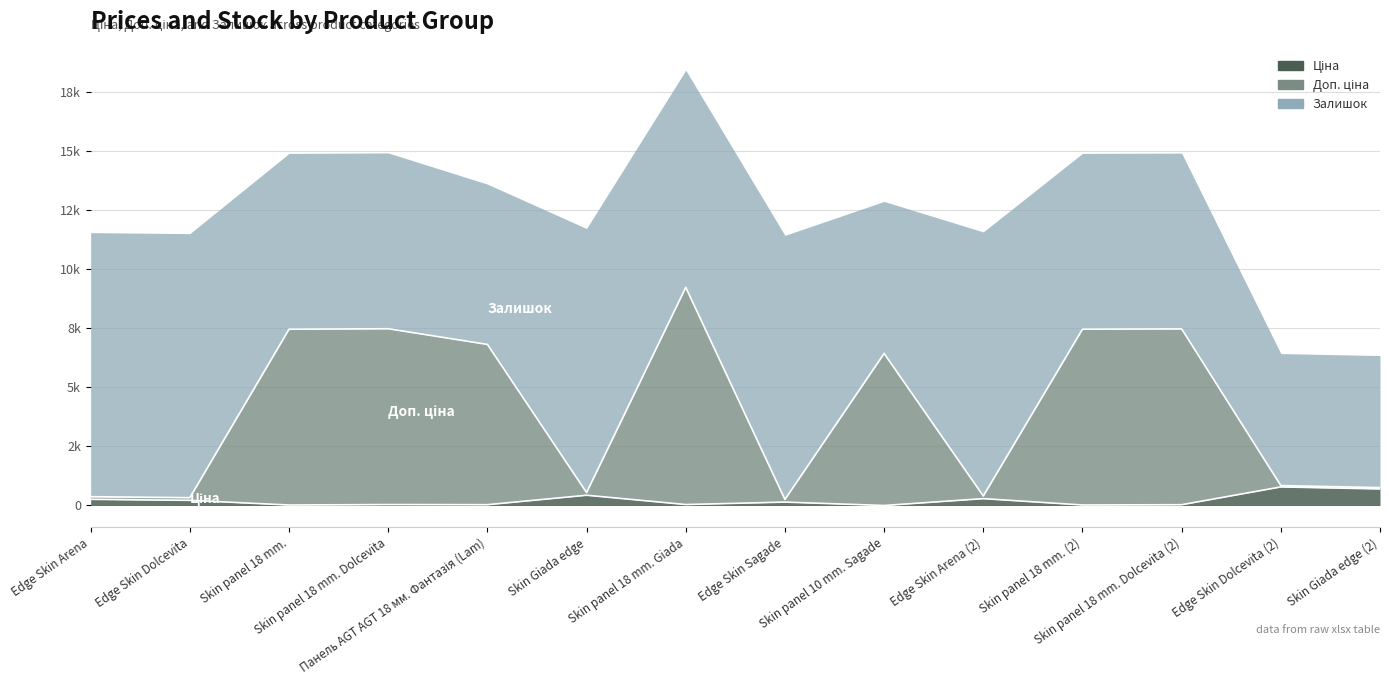

At which label is Залишок closest to 393?

Skin Giada edge